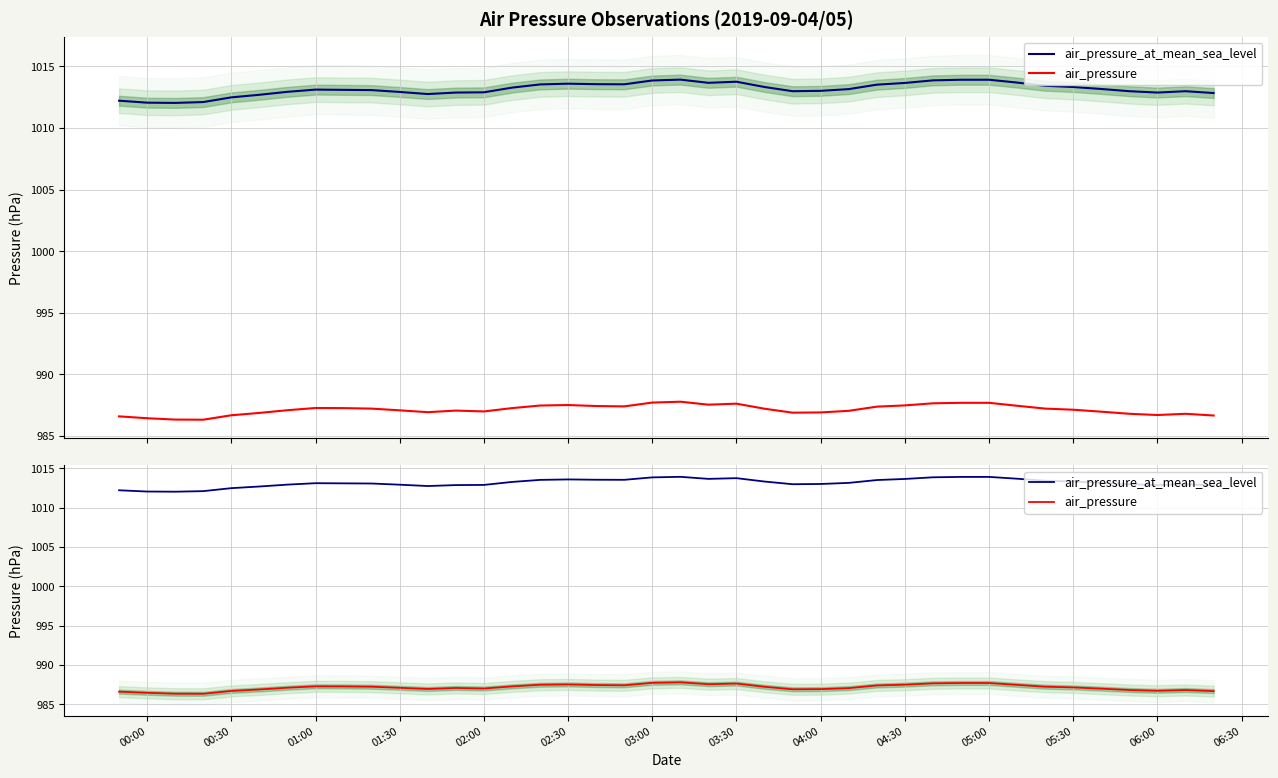

List the series in order of their peak value, highest first.

air_pressure_at_mean_sea_level, air_pressure